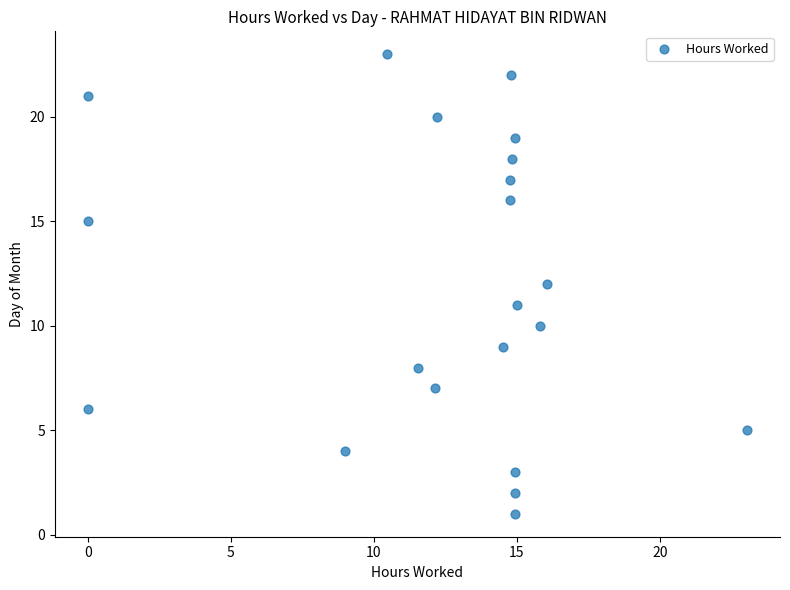

What is the range of Y values (max minus min)?

22